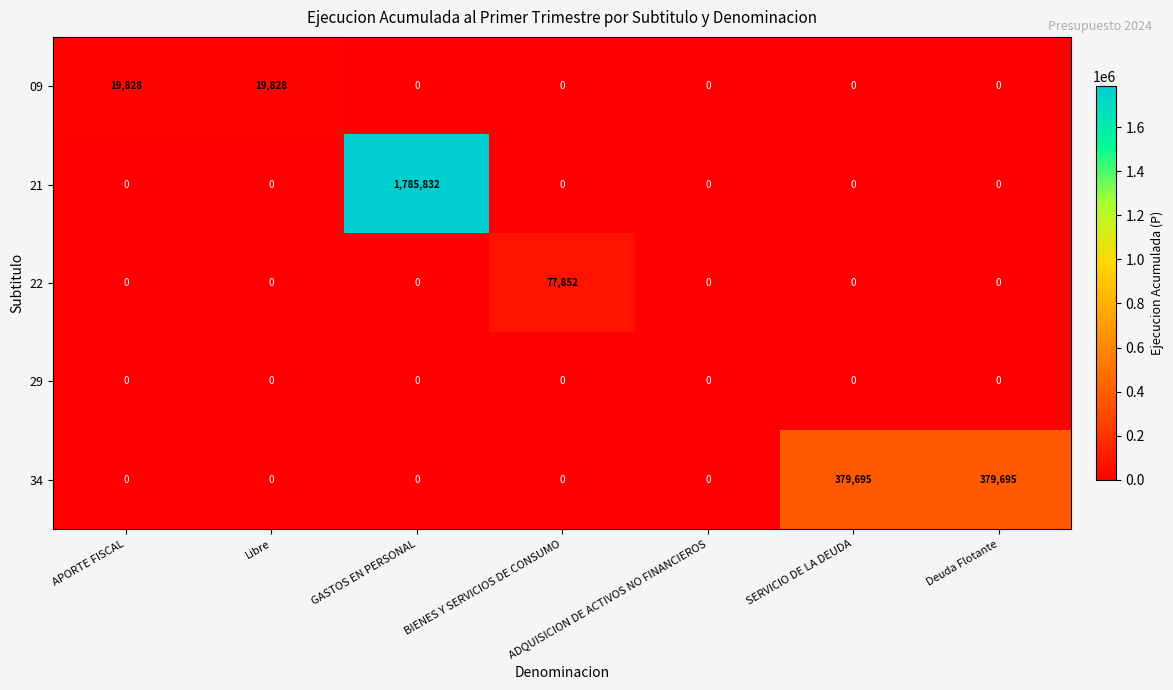

Rank the series by their maximum value, from highest to lowest.

21, 34, 22, 09, 29